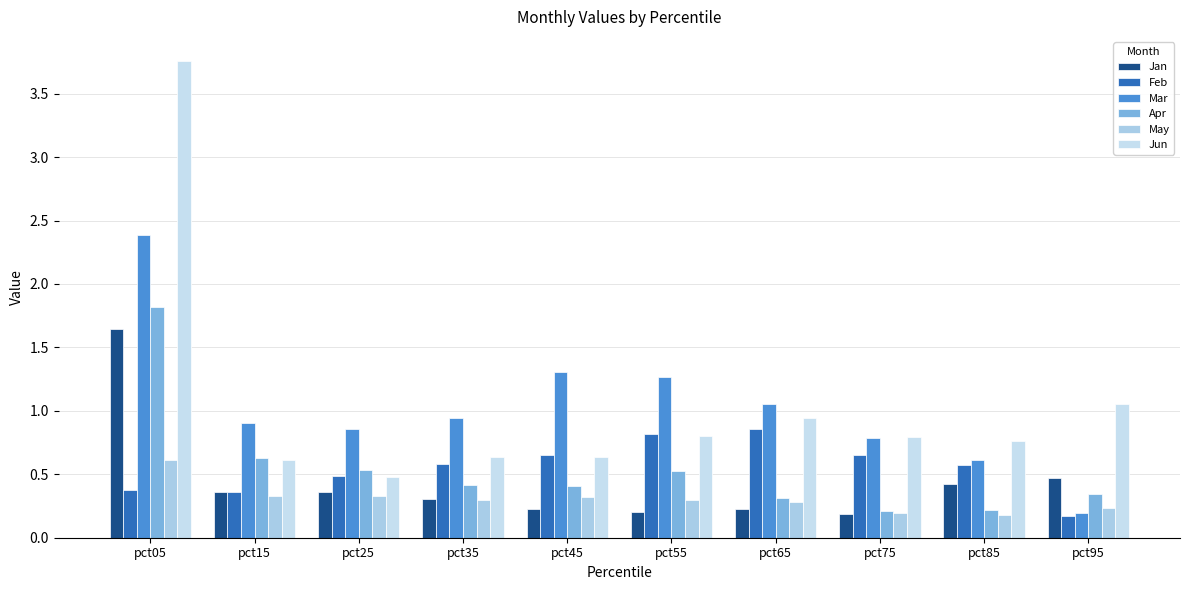

The Jun series shows 0.2 at pct25. True or false?

False